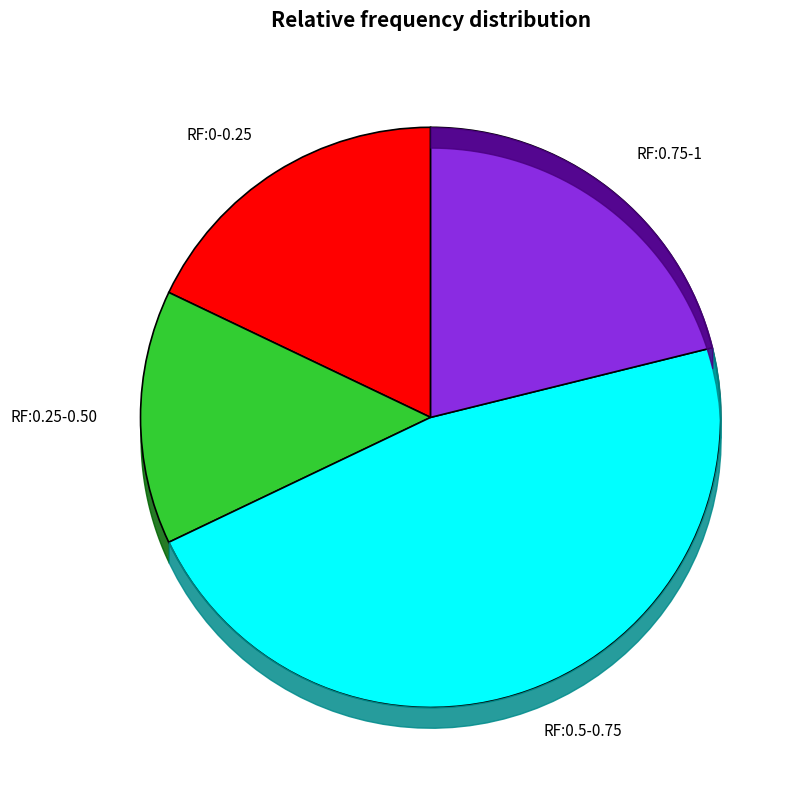

Is there a majority slice in this chart?

No